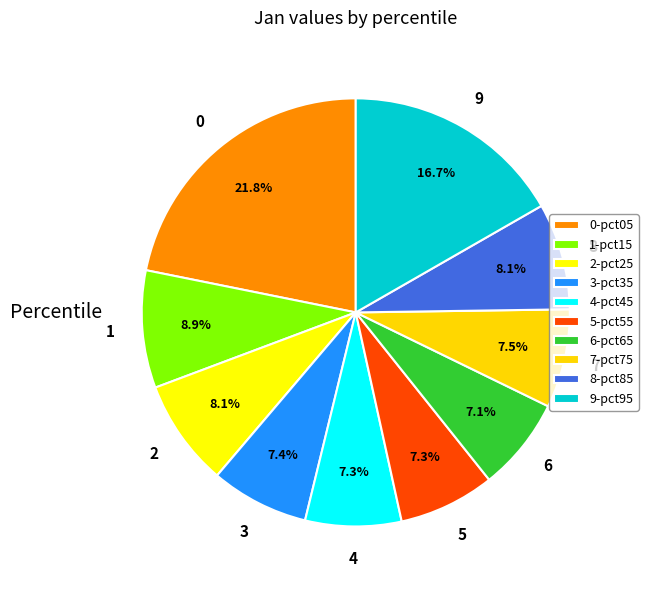

How many segments does this pie chart have?

10